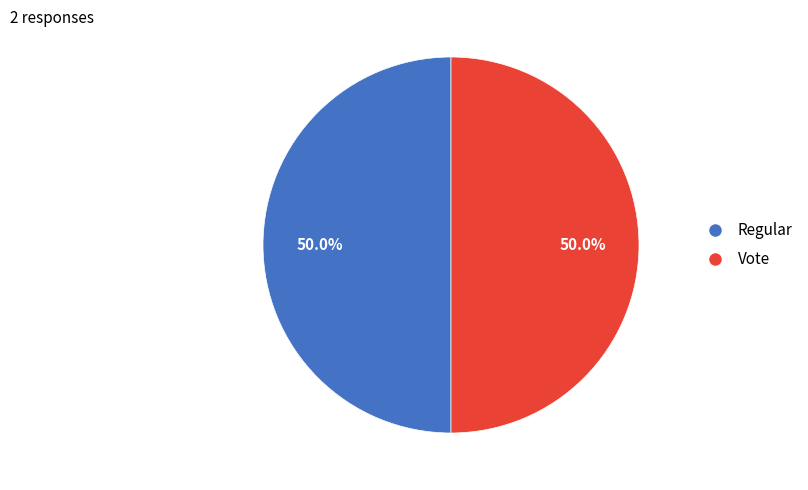

Is it true that Vote is 59% of the pie?

False